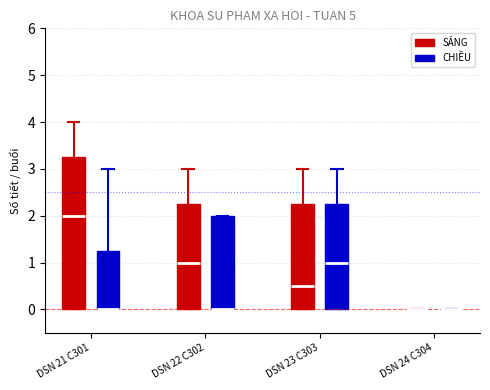

Where is the upper edge of the box for DSN 23 C303 (SÁNG) on the y-axis? The values are not printed on the chart, so give them approximately, as read against the axis.

2.3